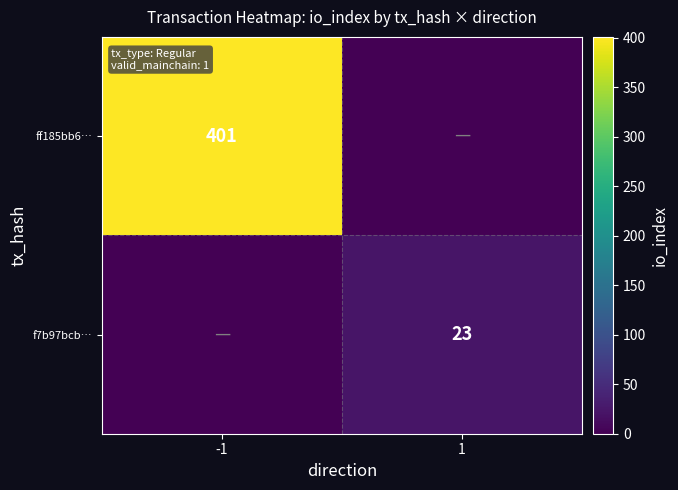

Which category has the highest value across all series?

-1